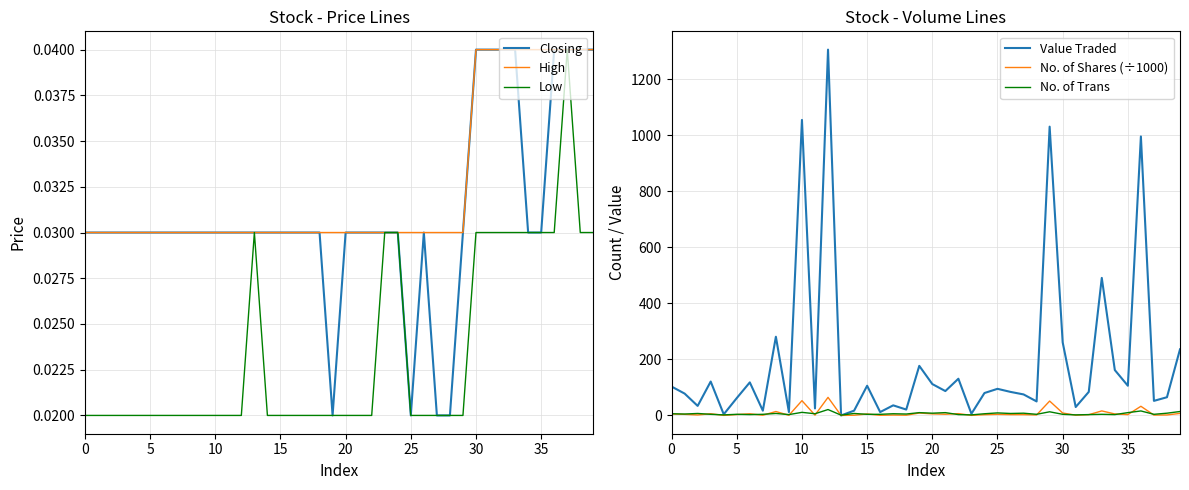

How many lines are shown in the chart?

6